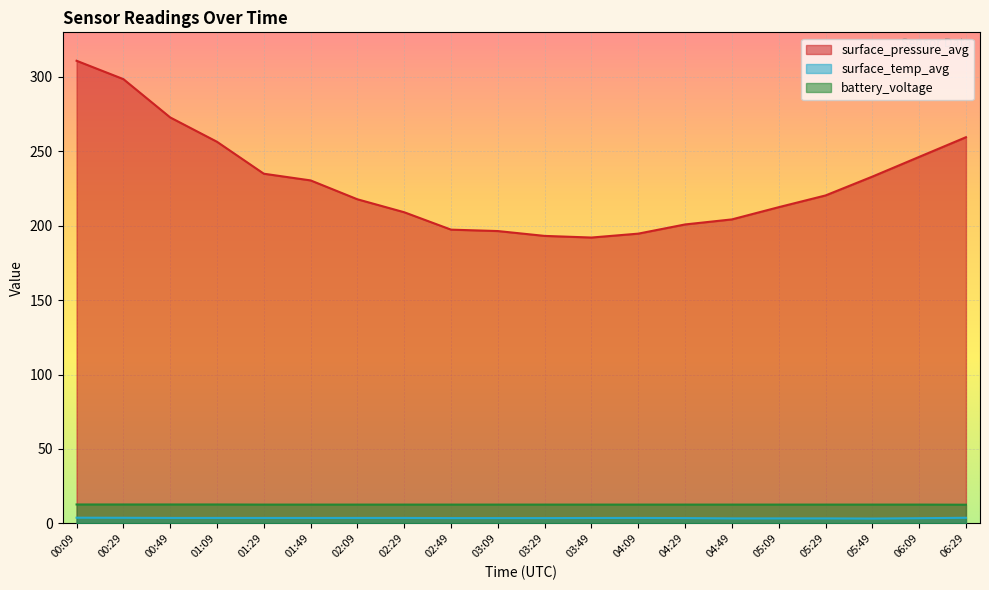

At which category is the sum across all series the highest?

00:09